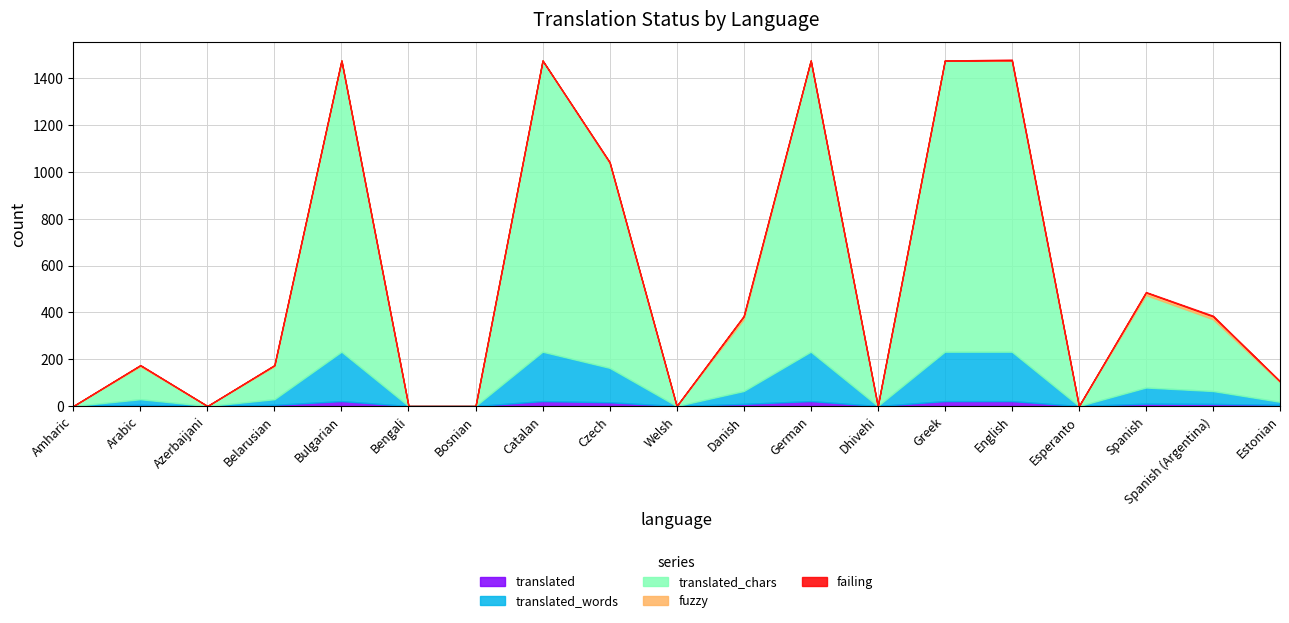

Does the chart display data point markers on the line(s)?

No